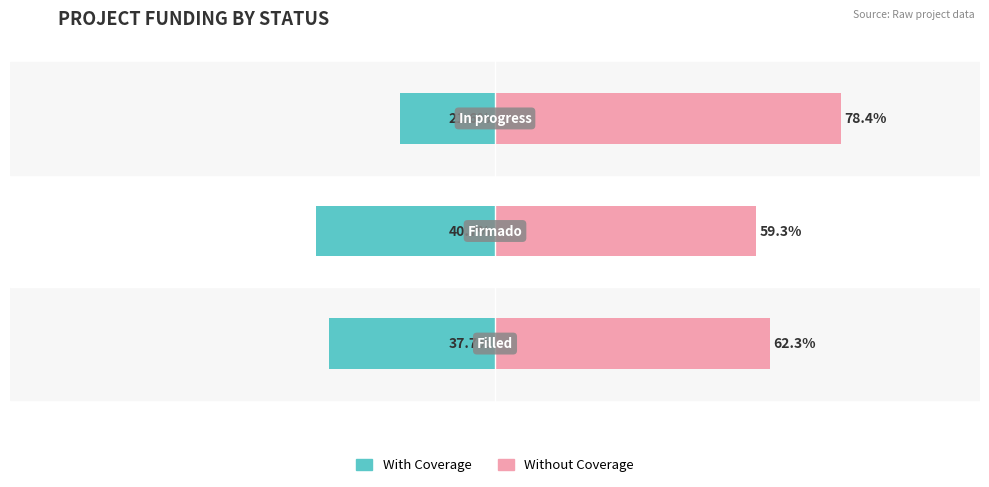

What is the average value of the With Coverage series?

-33.3